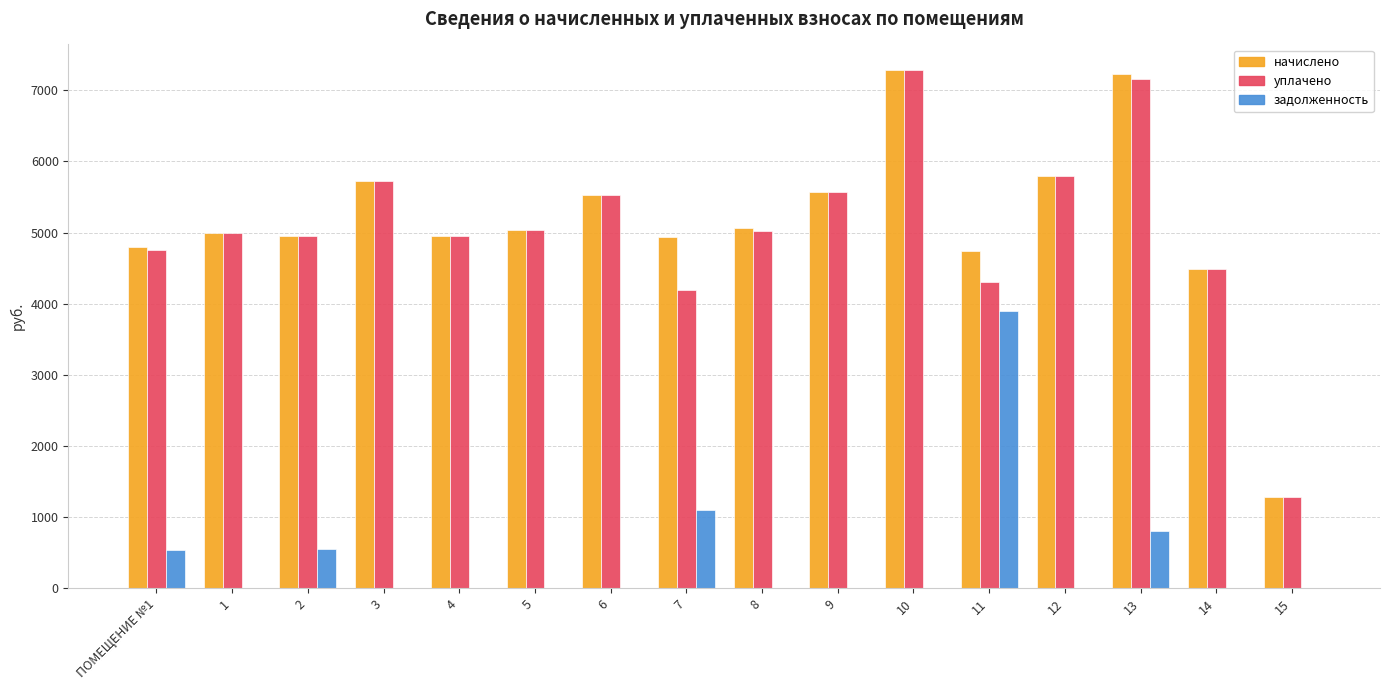

How many data points does each series have?

16